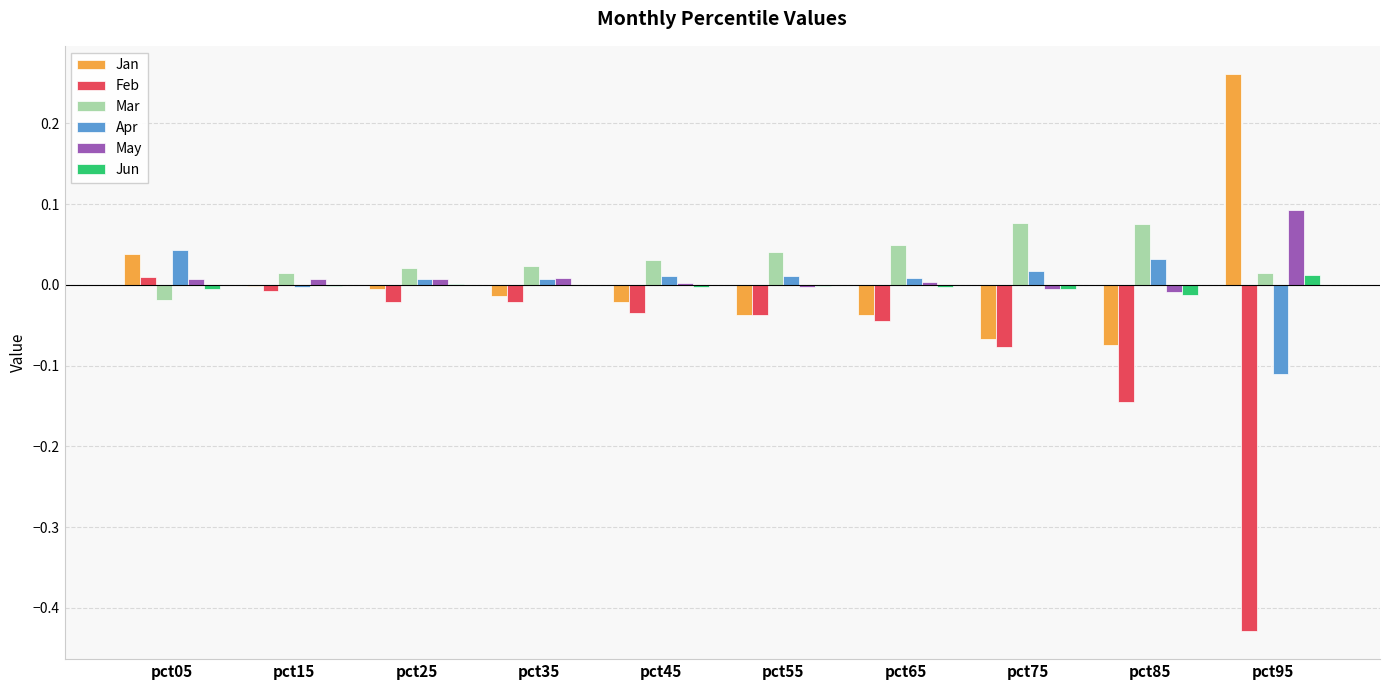

Between pct45 and pct95, which series saw the biggest shift?

Feb